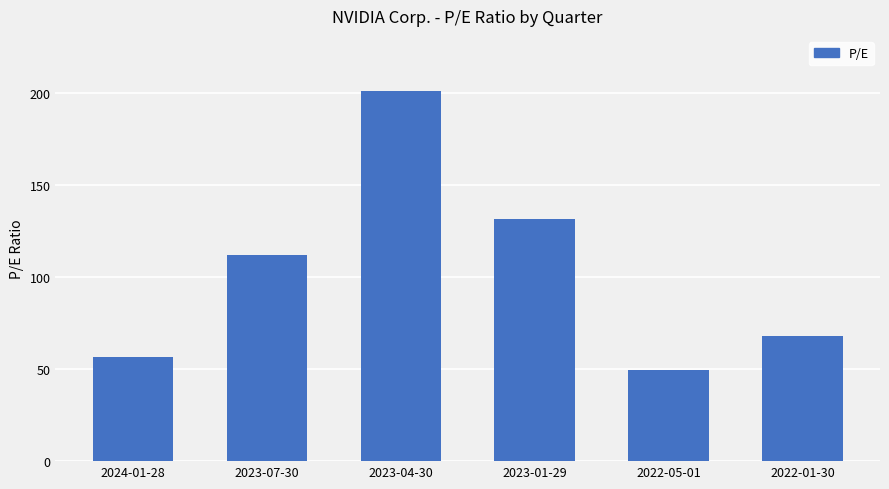

Between 2024-01-28 and 2022-01-30, which is larger?

2022-01-30